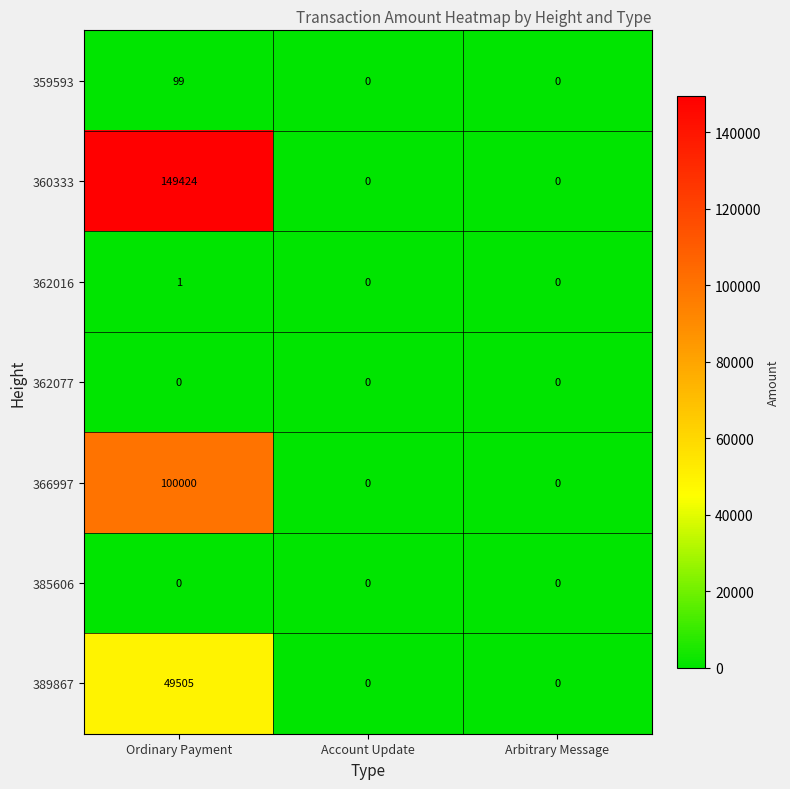

Is it true that 385606 equals 0 at Arbitrary Message?

True